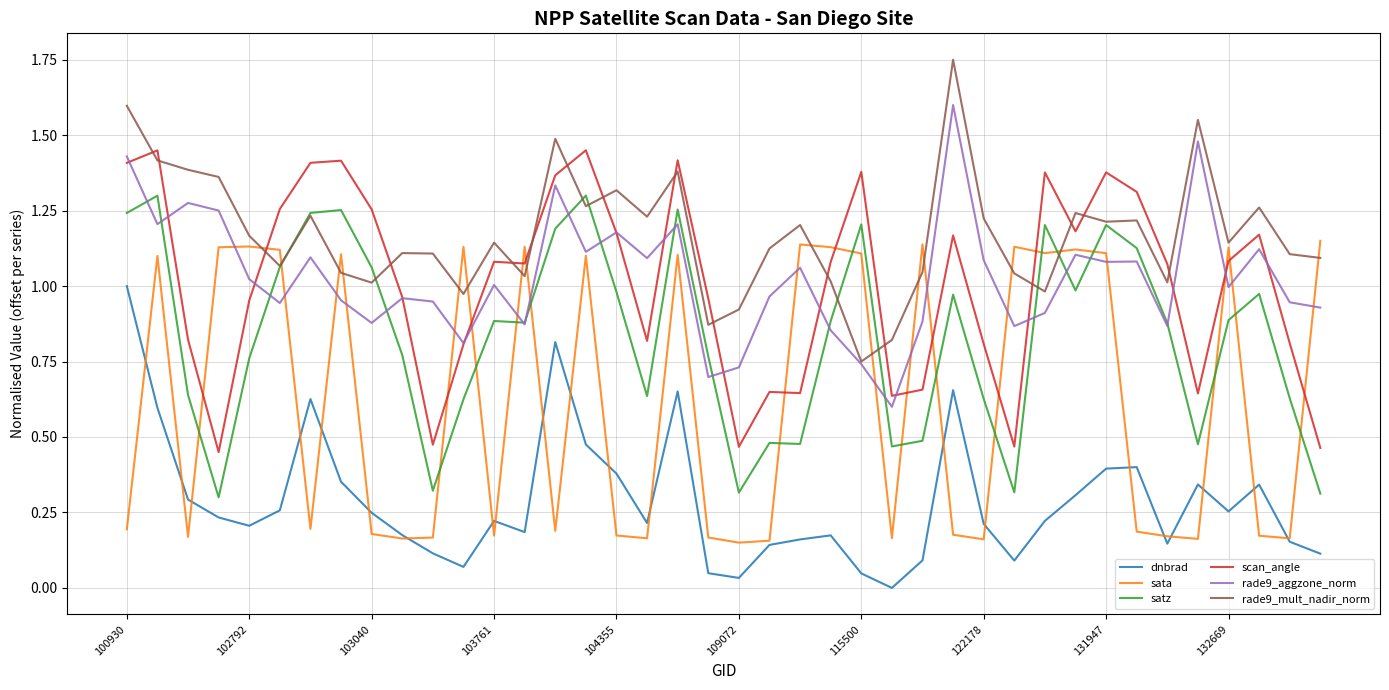

At how many categories does at least one series exceed 0?

40